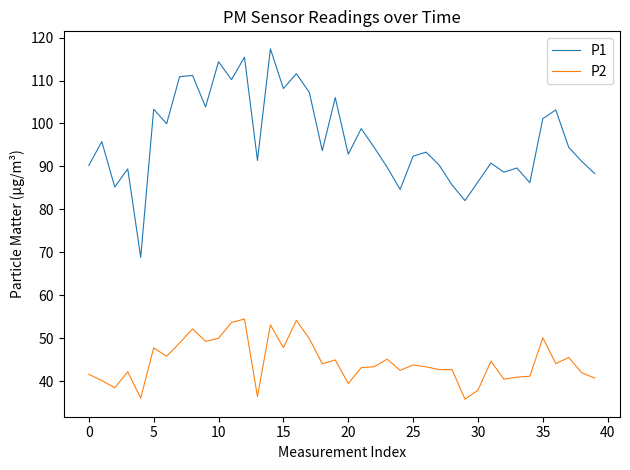

What is the highest value of the P2 series?

54.5